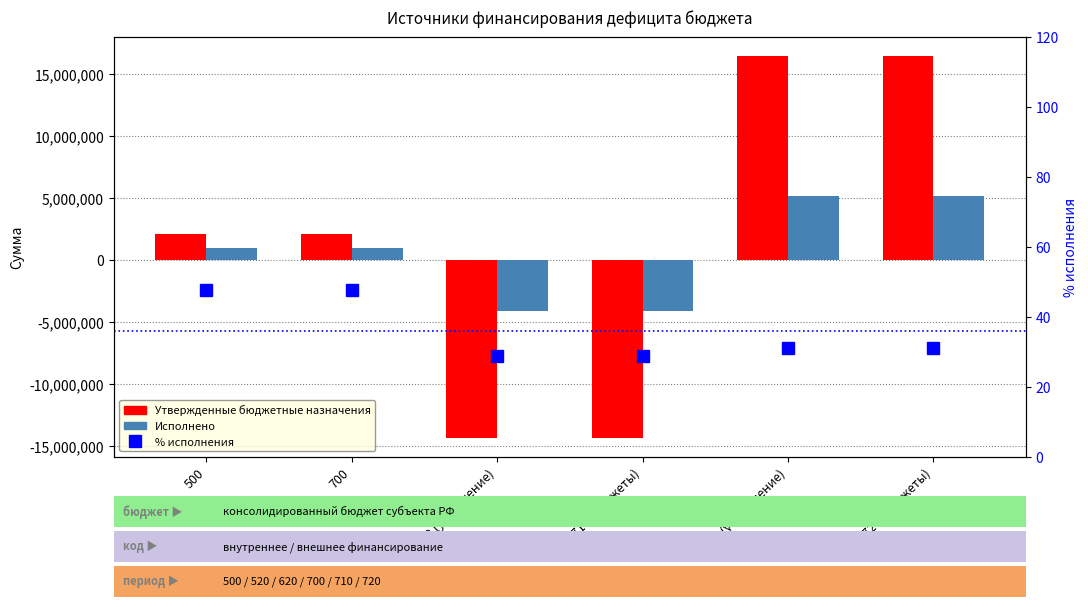

What is the value of the Утвержденные бюджетные назначения bar at the 5th from the left?

16433631.0